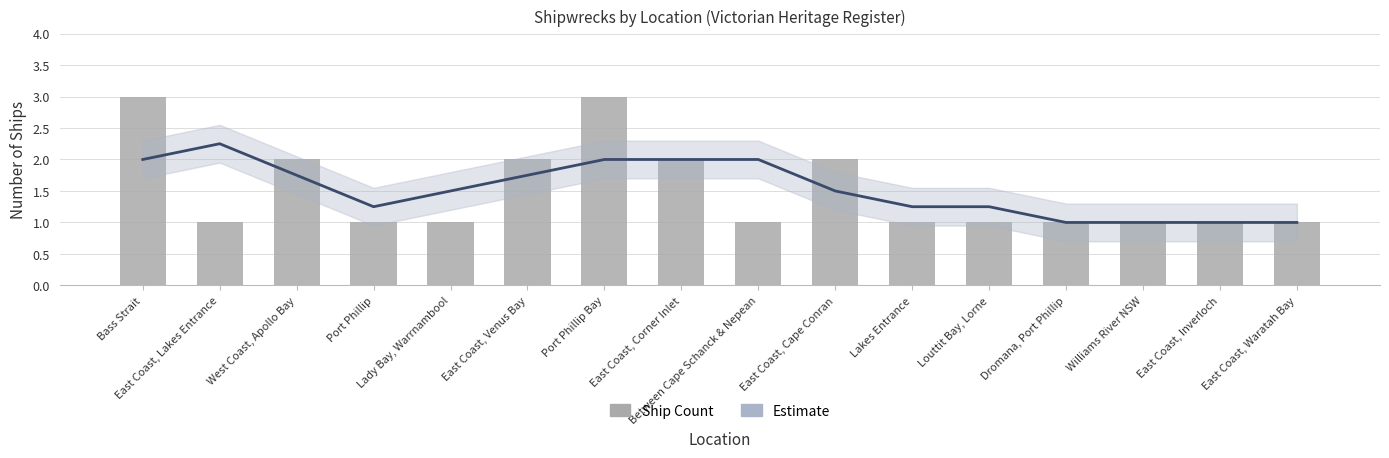

Between East Coast, Inverloch and Dromana, Port Phillip, which is larger?

East Coast, Inverloch